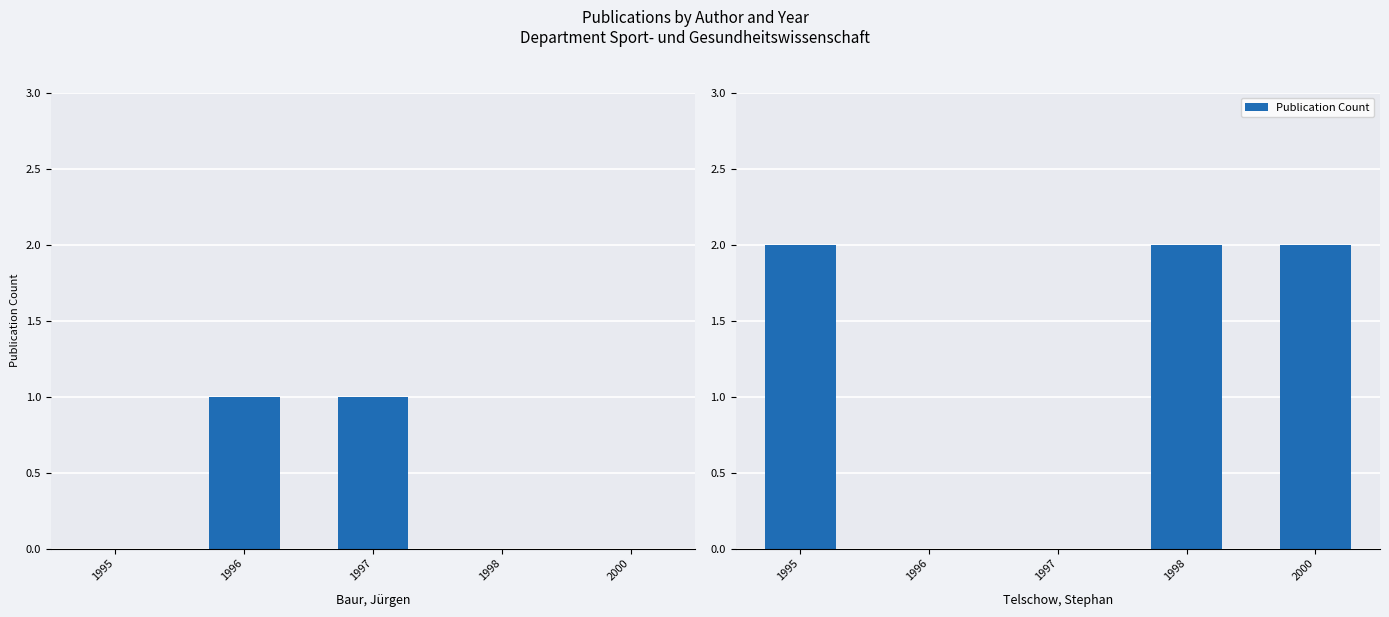

Does the chart contain stacked bars?

No